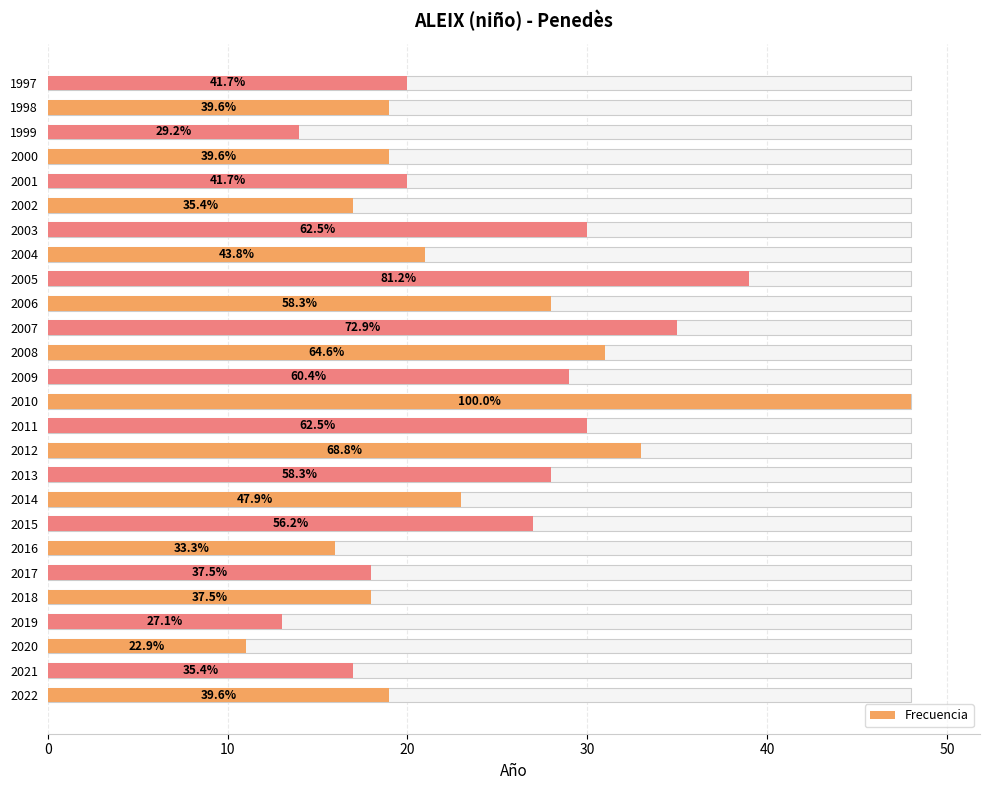

The chart shows a value of 29 at 1997. True or false?

False